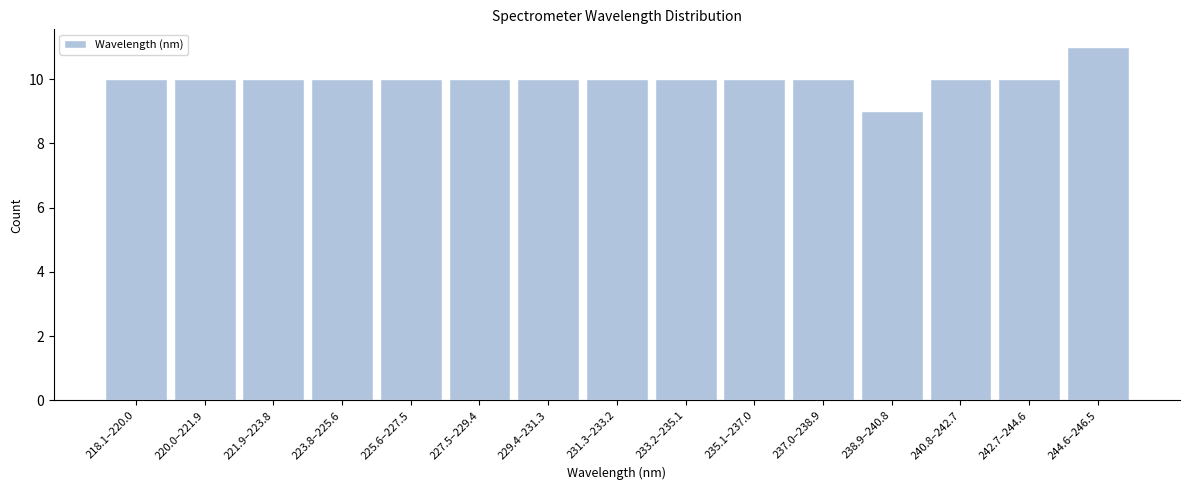

Reading left to right, what are all the values shown in this chart?

10	10	10	10	10	10	10	10	10	10	10	9	10	10	11